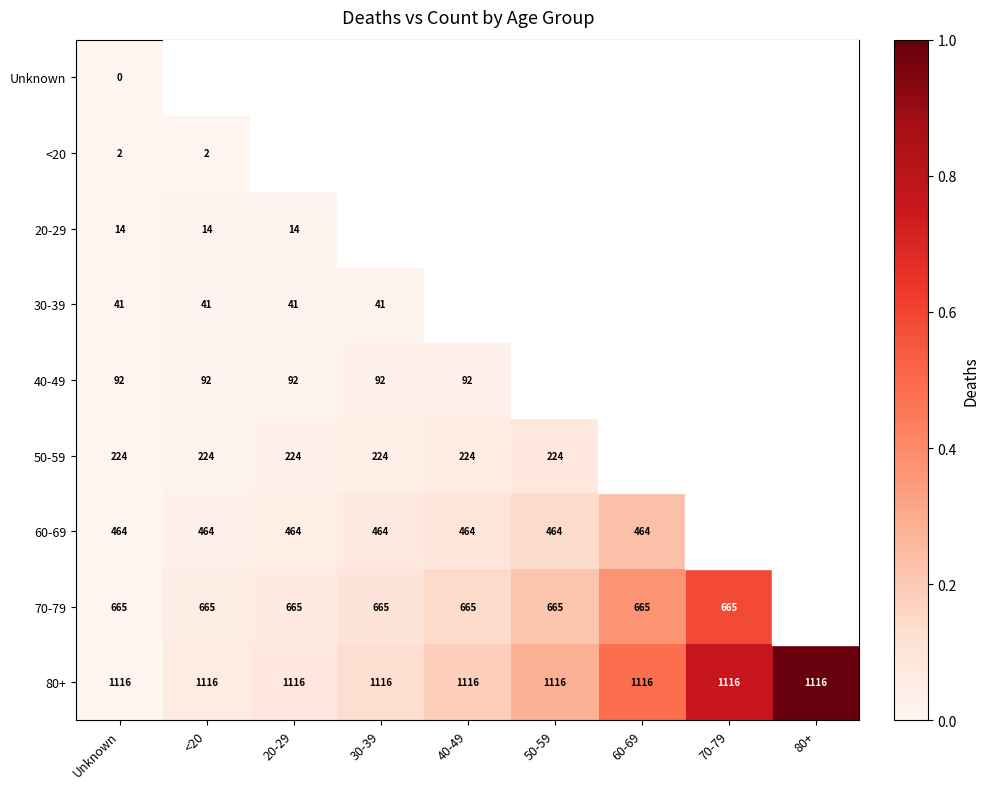

Is the value of 20-29 at 20-29 greater than the value of 80+ at 60-69?

No